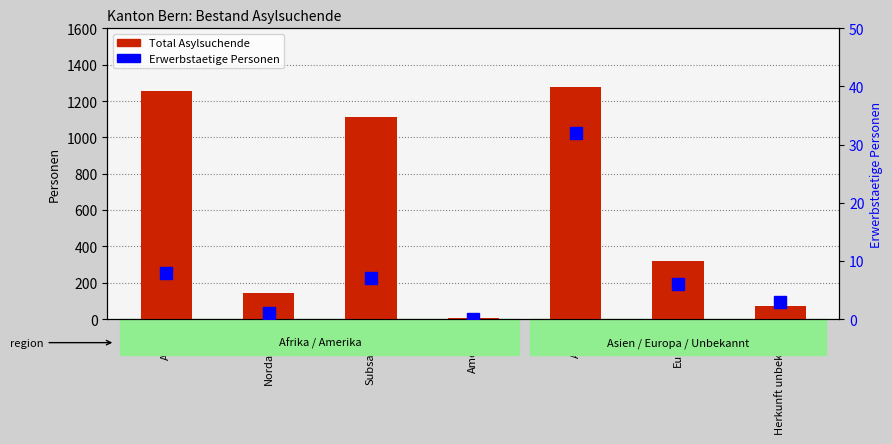

Where does the Erwerbstaetige Personen series first go above 6?

Afrika